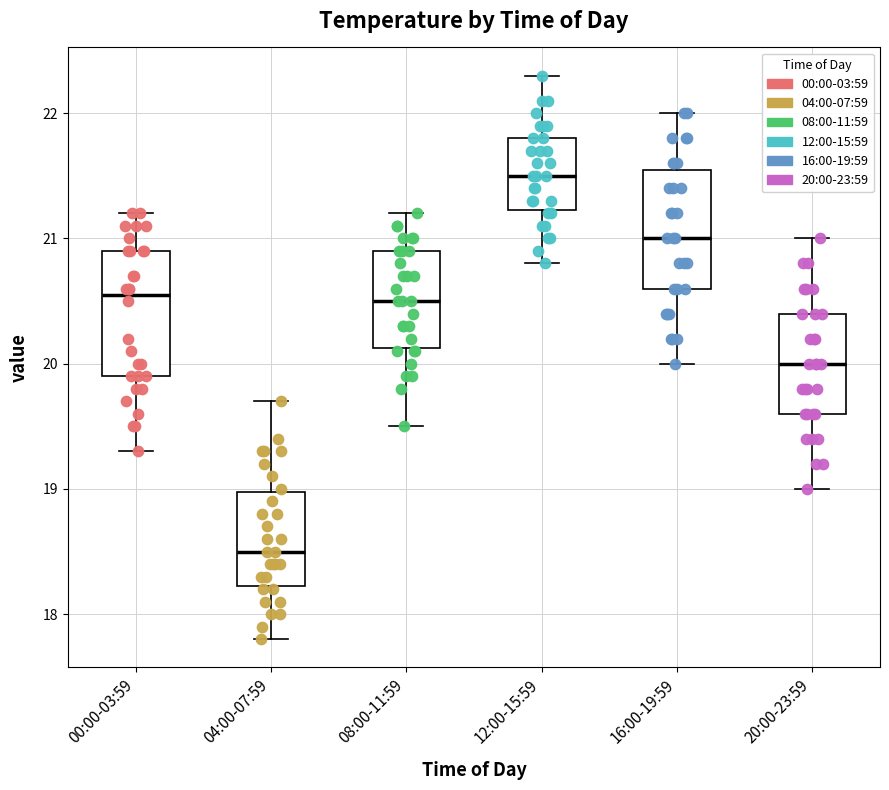

Where is the upper edge of the box for 16:00-19:59 on the y-axis? The values are not printed on the chart, so give them approximately, as read against the axis.

21.6